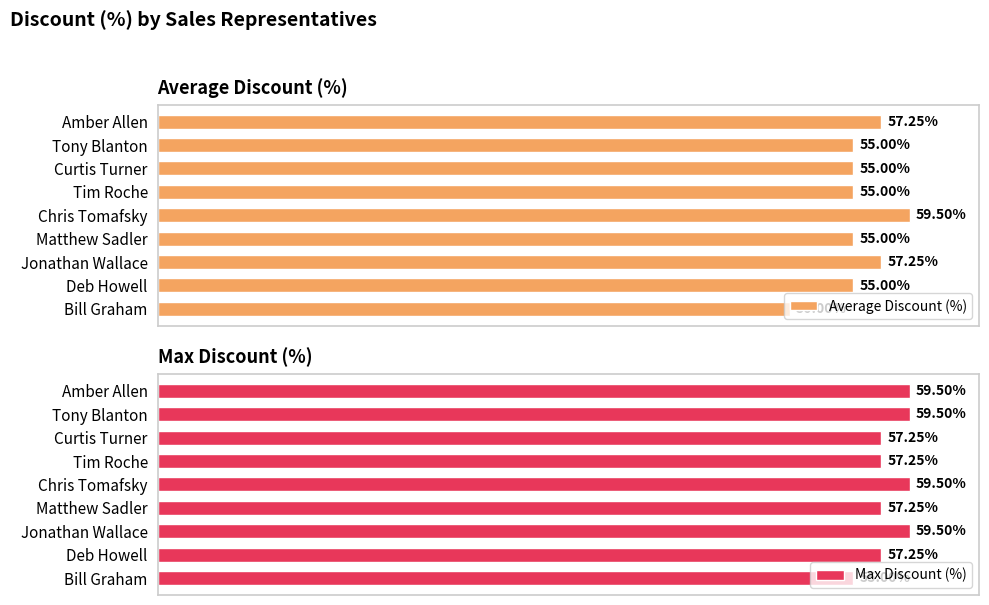

Which category has the lowest value in the Average Discount (%) series?

Bill Graham